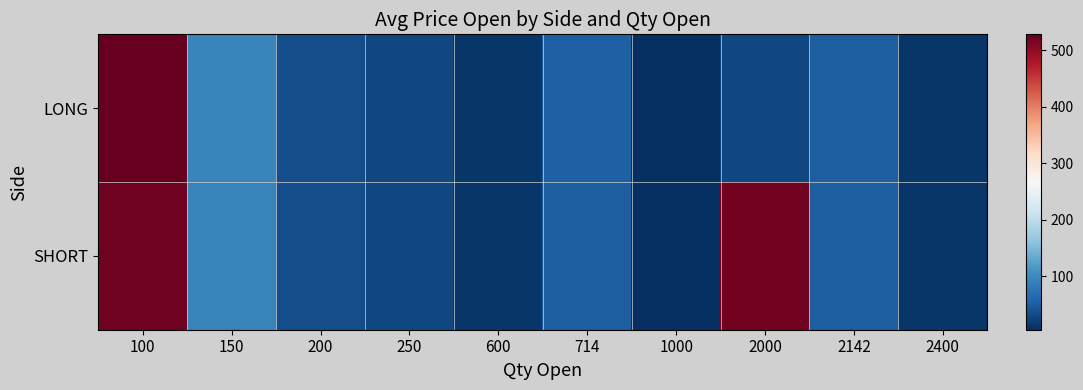

Which series has the largest total across all categories?

SHORT